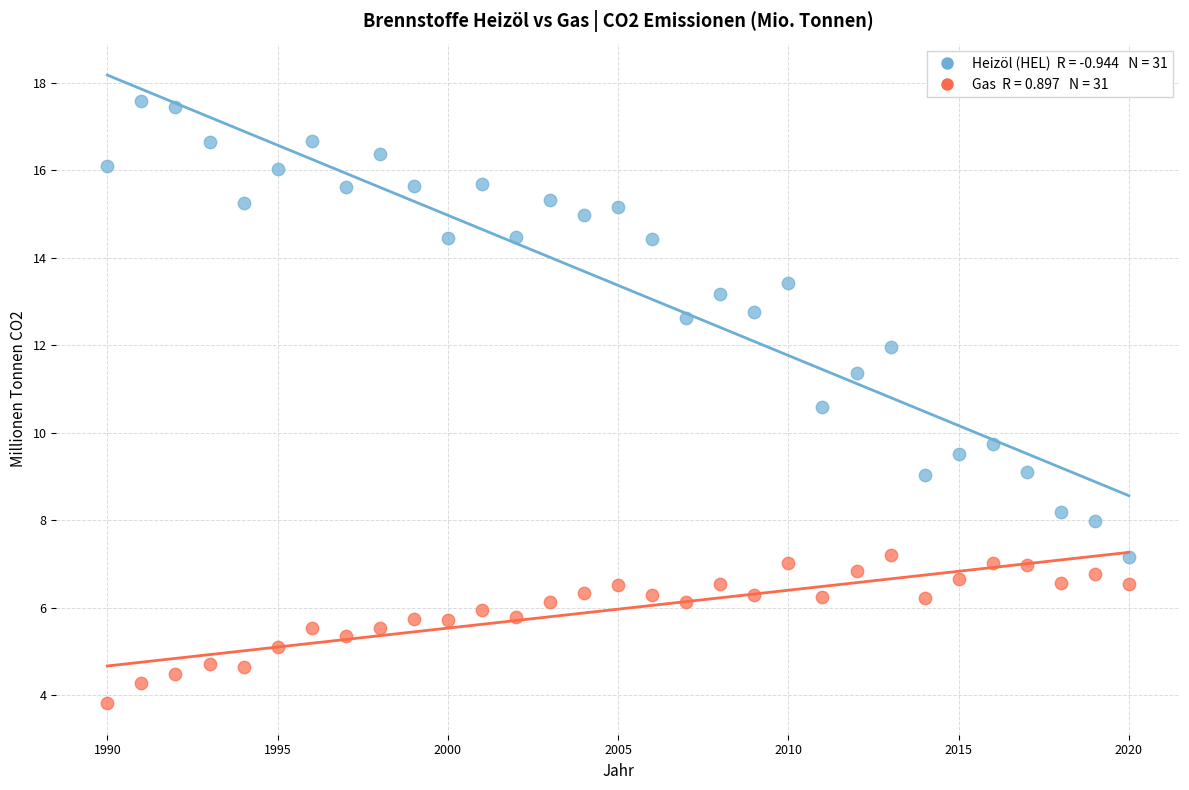

Across all series, what Y value is closest to 10?

9.7